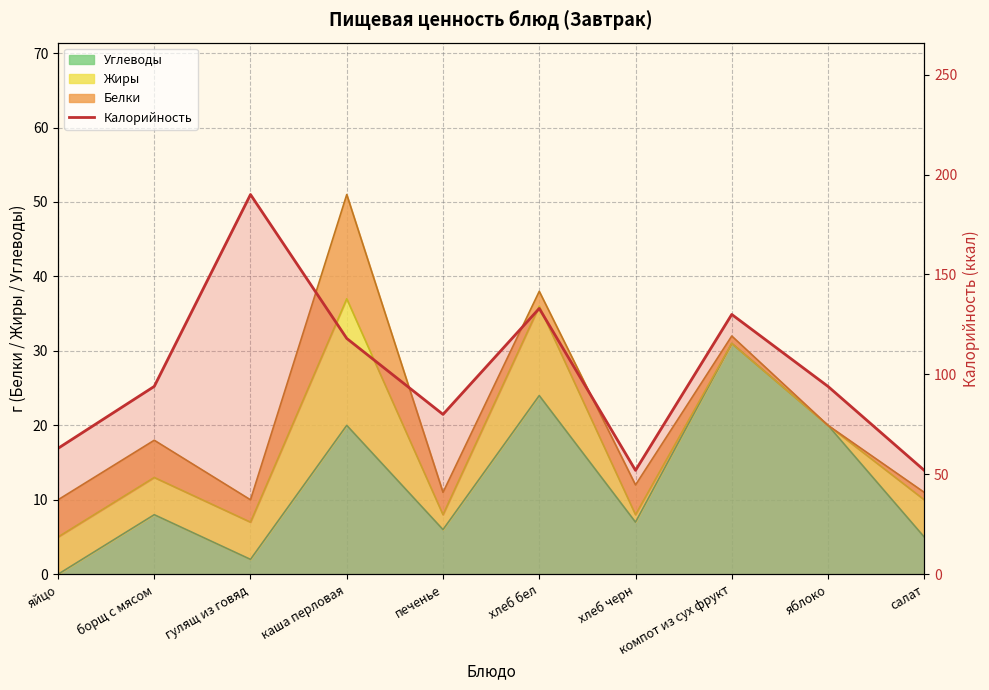

Where is the data nearest to the value 121?

каша перловая